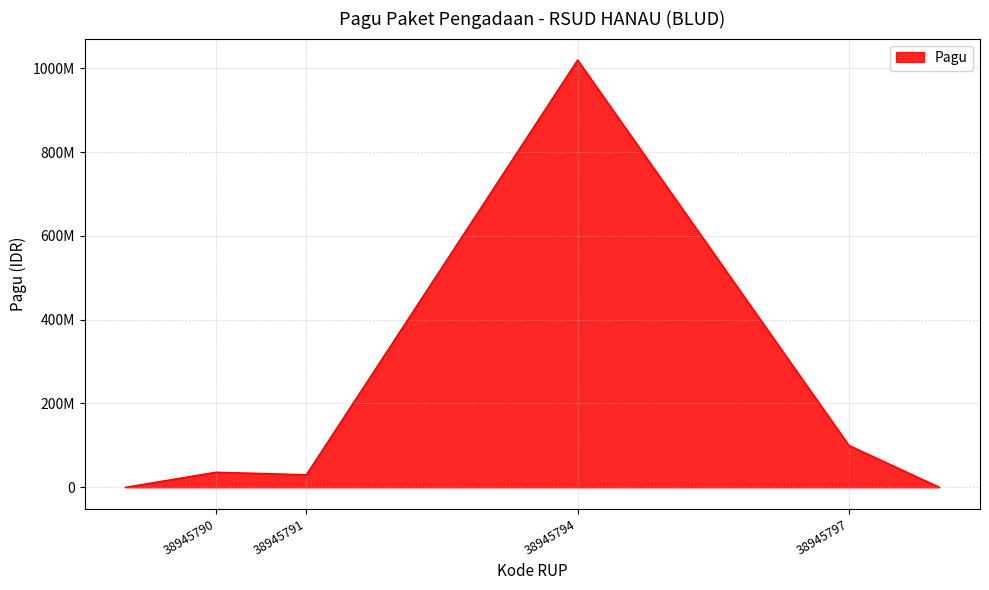

Does the chart display data point markers on the line(s)?

No